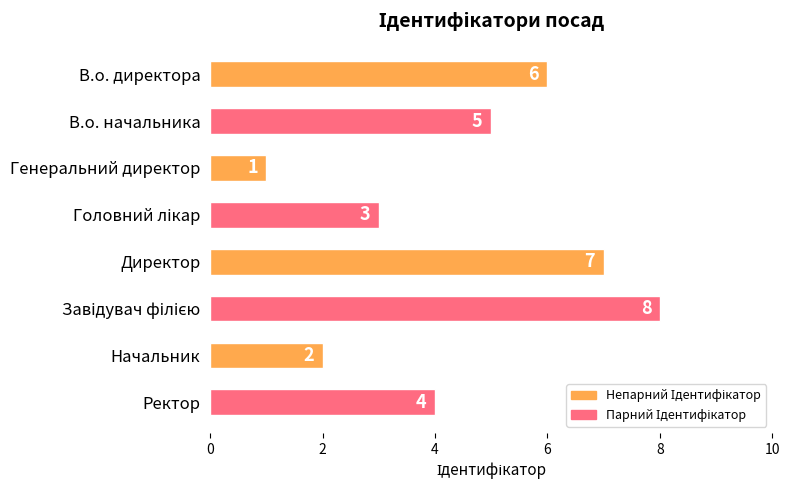

What is the sum of all values?

36